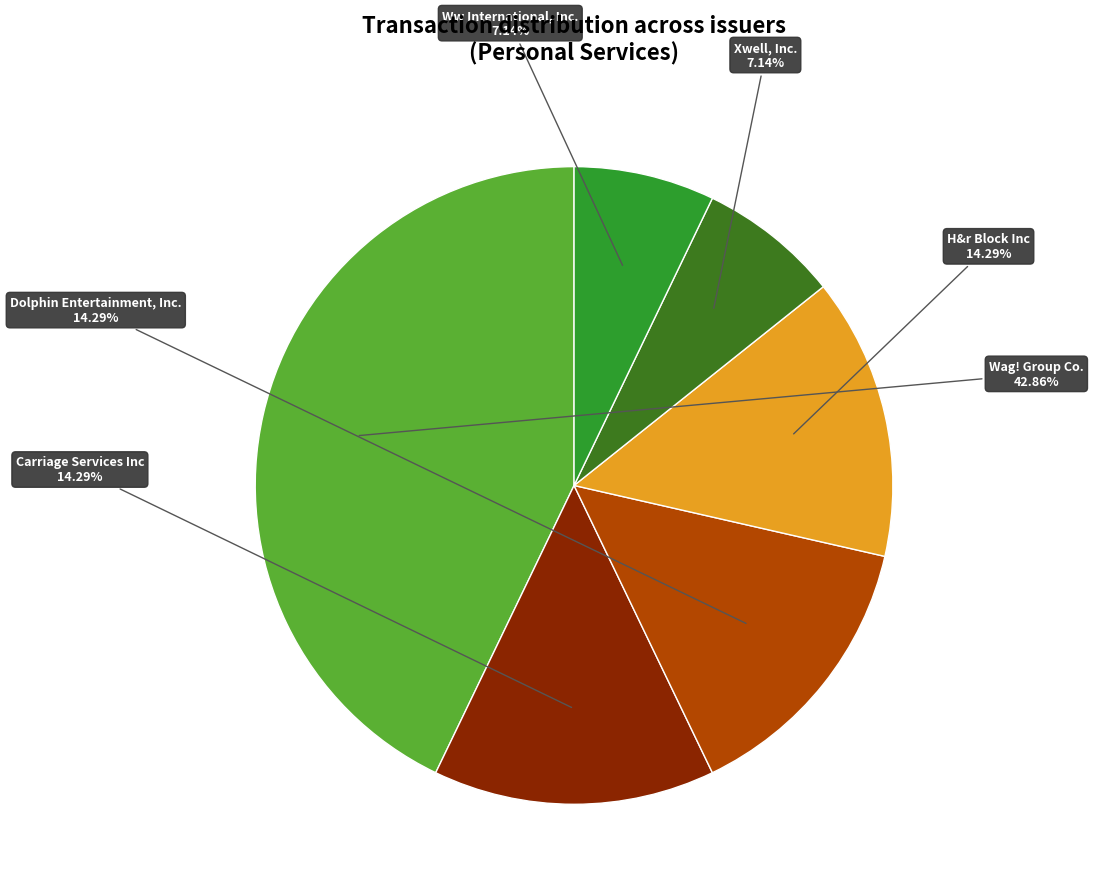

To the nearest percent, what is the average slice percentage?

17%